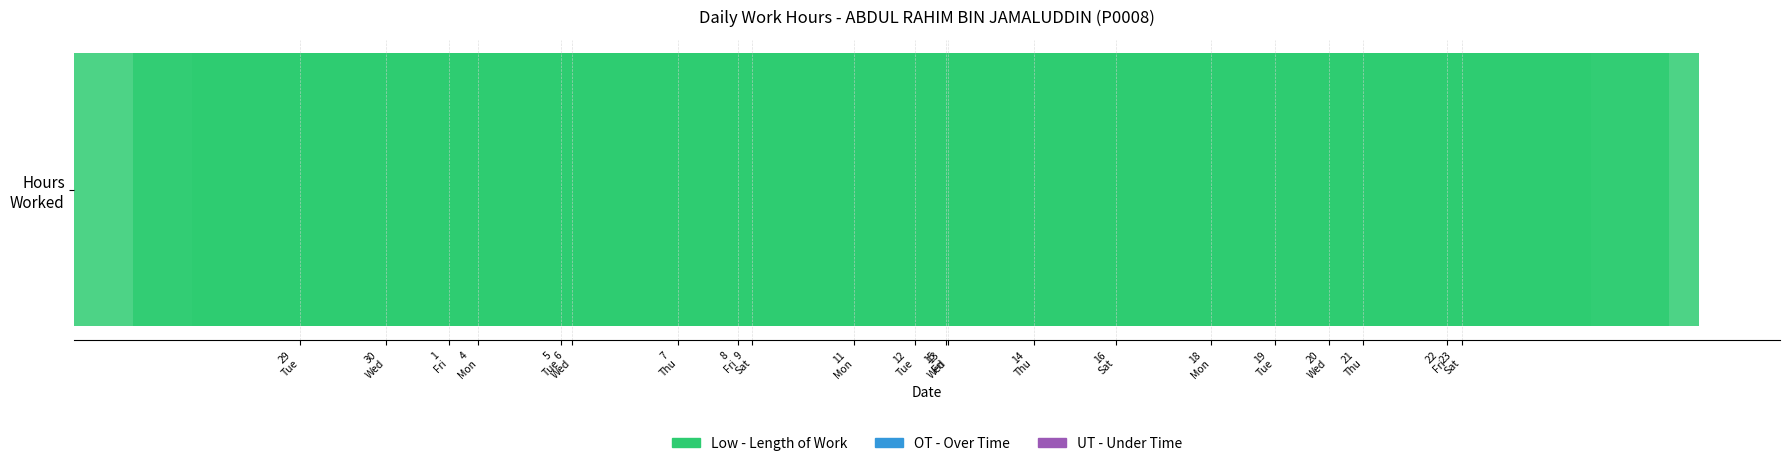

What is the sum of all values?

197.8